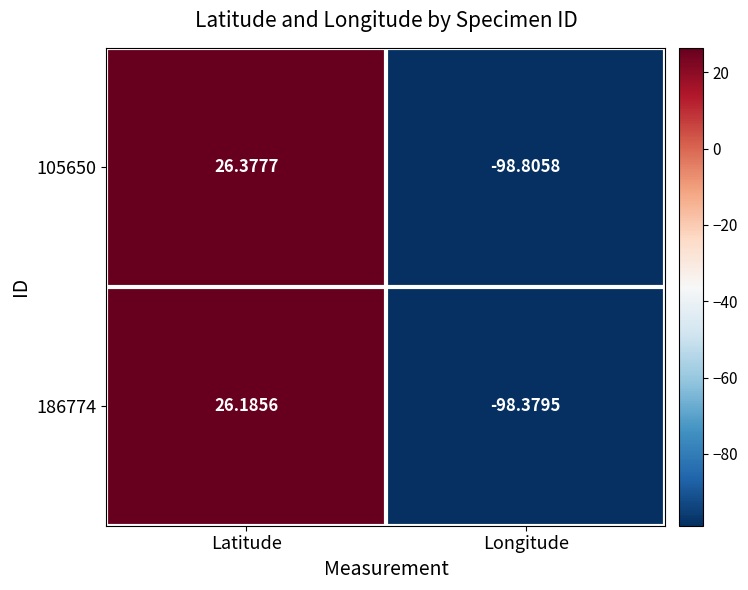

How many values in the 186774 series exceed 26?

1